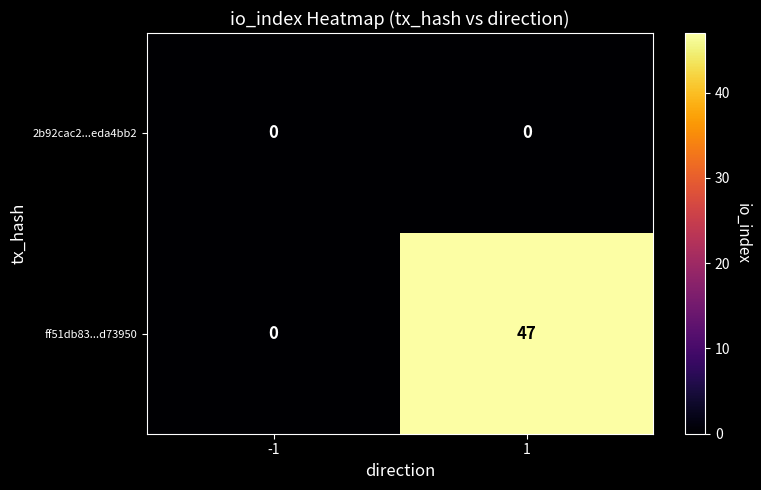

What is the sum of all ff51db83...d73950 values?

47